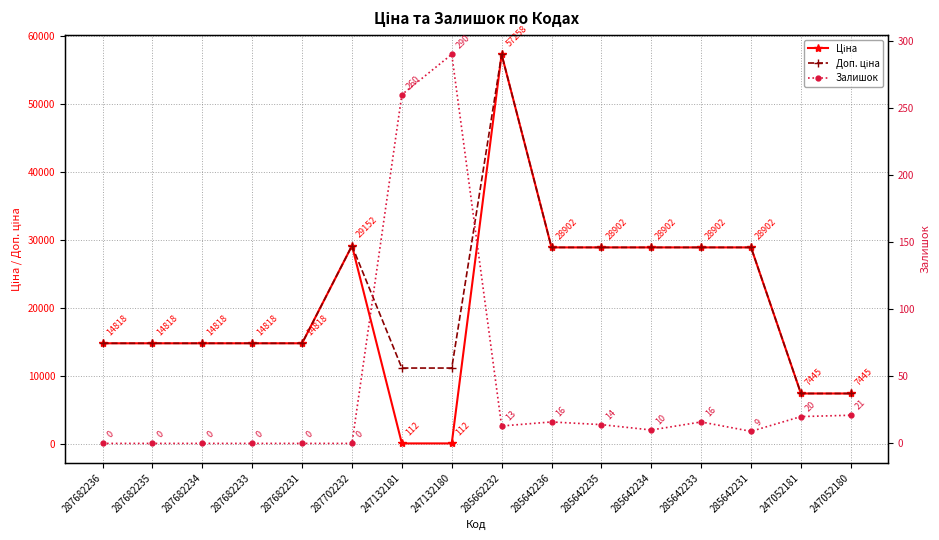

Where does the Залишок series first go above 13?

247132181